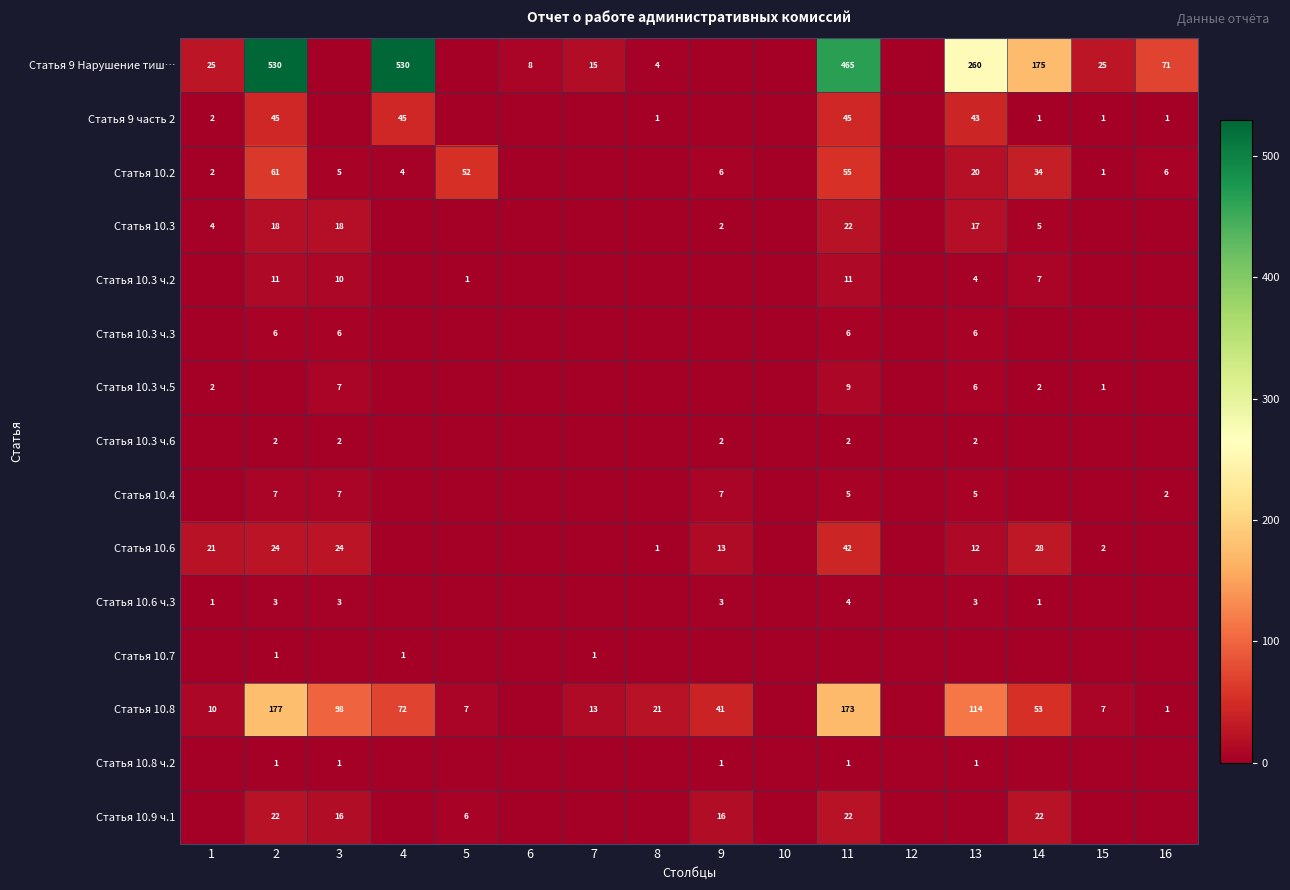

Is it true that Статья 10.8 ч.2 equals 0 at 3?

False